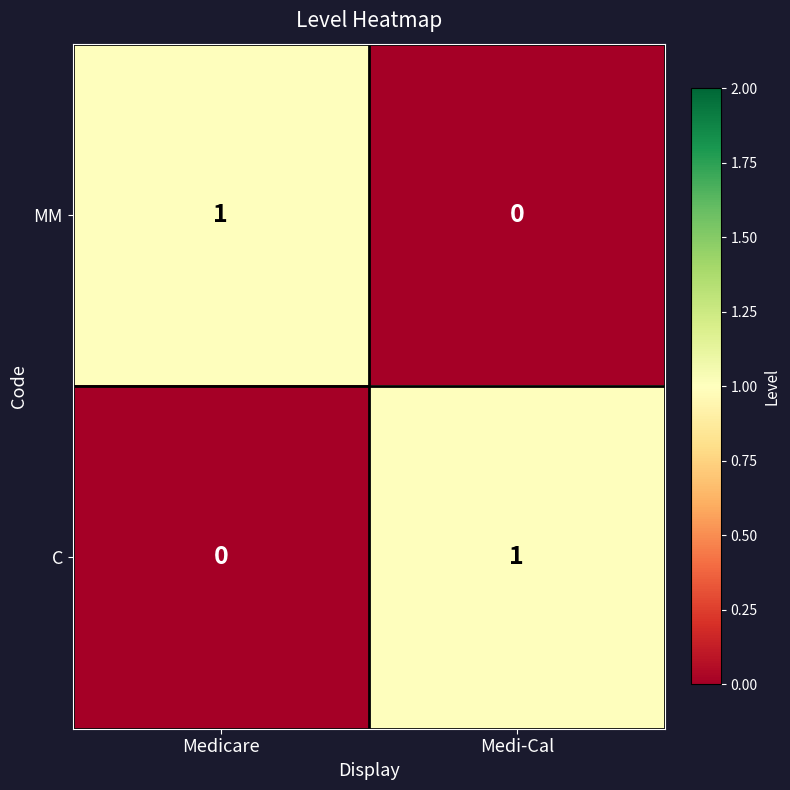

The MM series shows -1 at Medi-Cal. True or false?

False